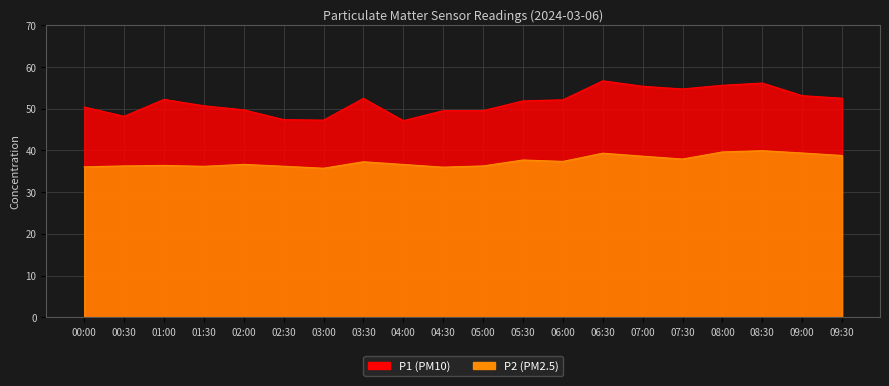

List the series in order of their overall mean, lowest first.

P2, P1